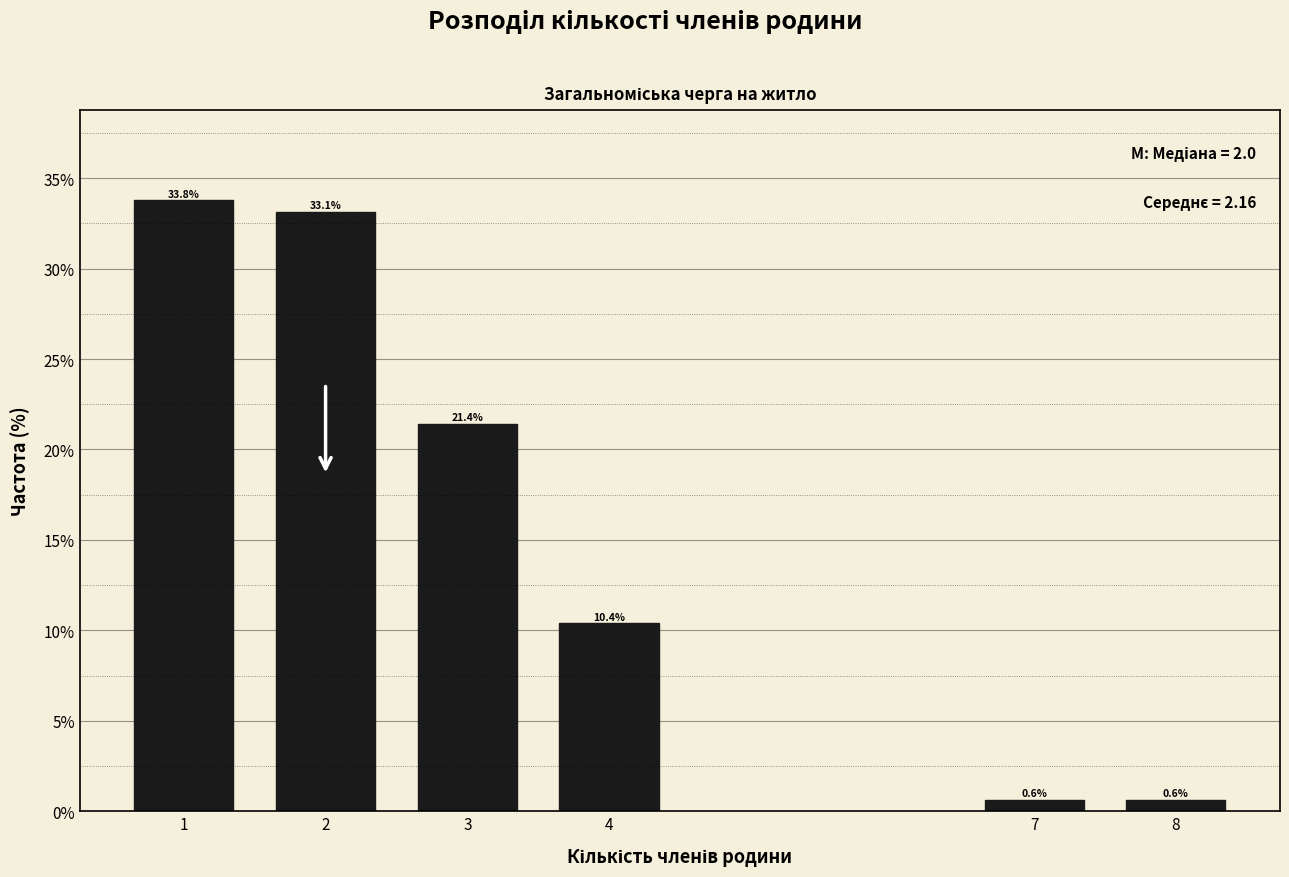

Reading left to right, list all the values displayed in this chart.

1=33.8	2=33.1	3=21.4	4=10.4	7=0.6	8=0.6